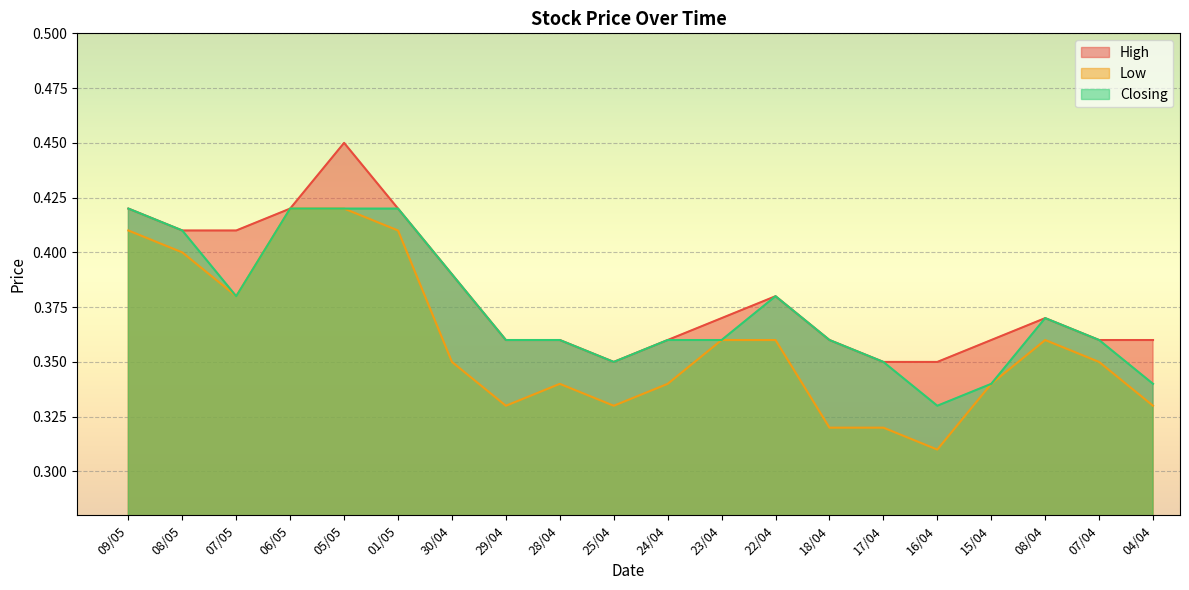

What is the approximate value of Closing at 22/04?

0.4